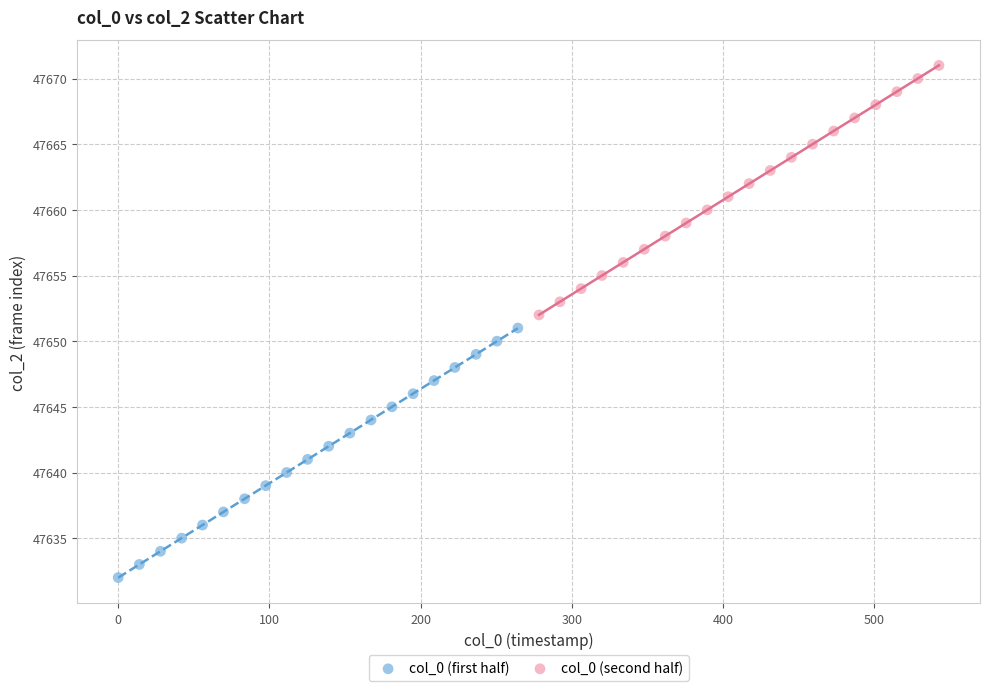

Which series reaches the minimum Y coordinate?

col_0 (first half)